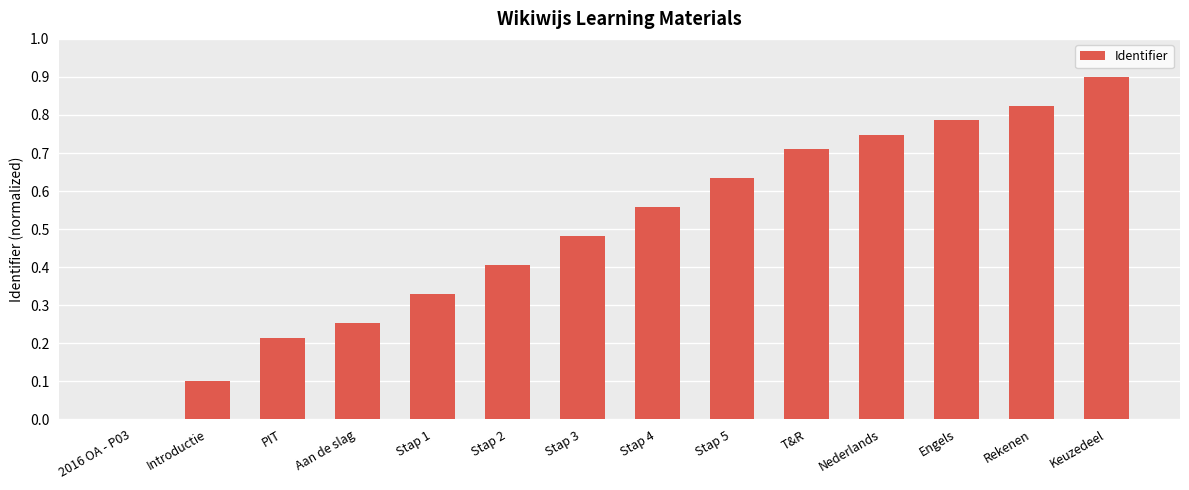

What is the sum of the values at Rekenen and T&R?

1.5